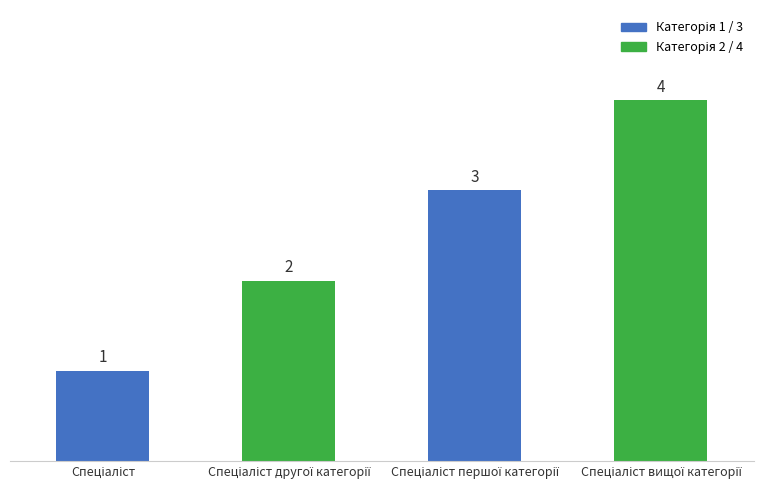

Are the bars horizontal?

No